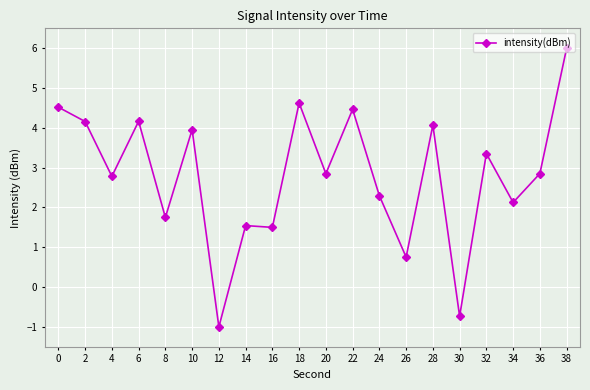

Is it true that the value at 32 is 3.4?

True